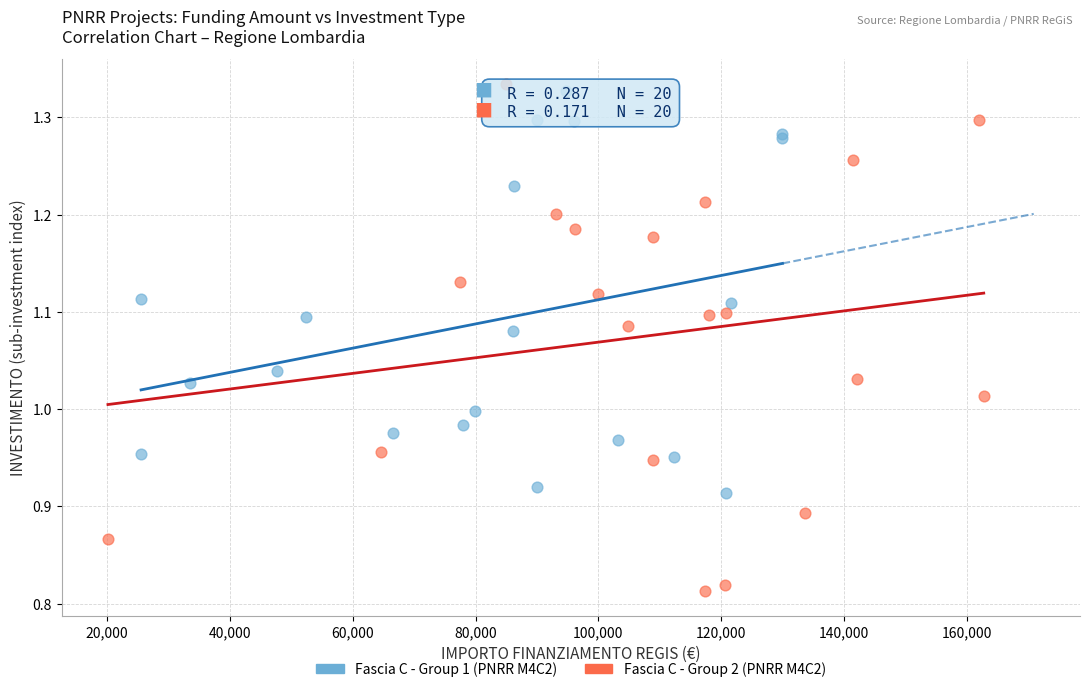

Which series reaches the maximum Y coordinate?

Fascia C - Group 1 (PNRR M4C2)